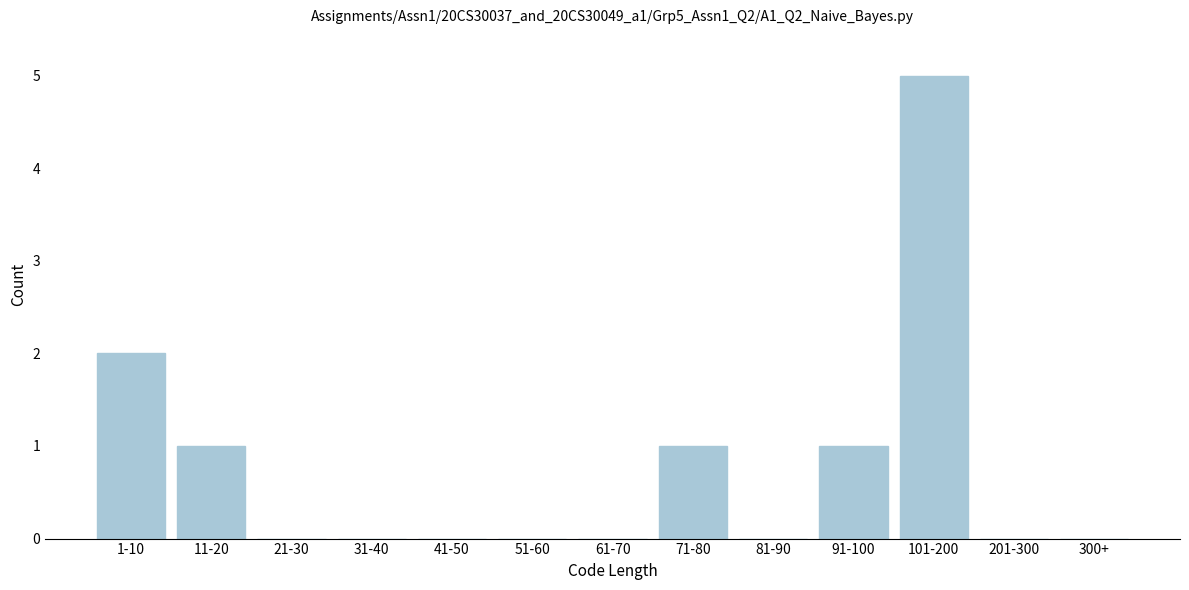

Reading left to right, list all the values displayed in this chart.

1-10=2	11-20=1	21-30=0	31-40=0	41-50=0	51-60=0	61-70=0	71-80=1	81-90=0	91-100=1	101-200=5	201-300=0	300+=0